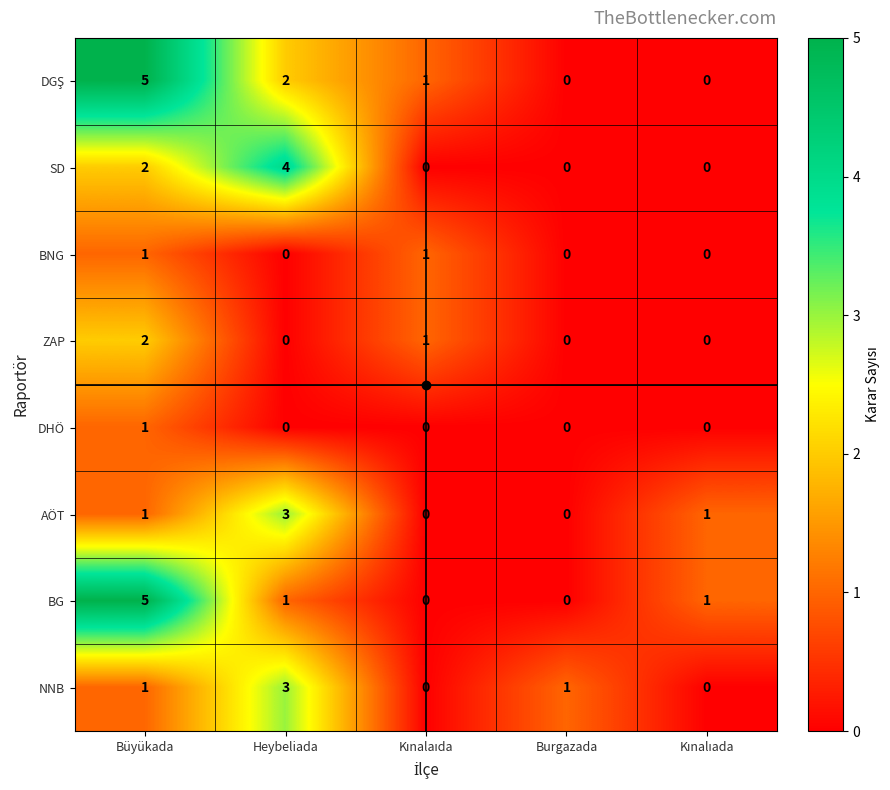

What is the difference between the maximum and minimum values in the NNB series?

3